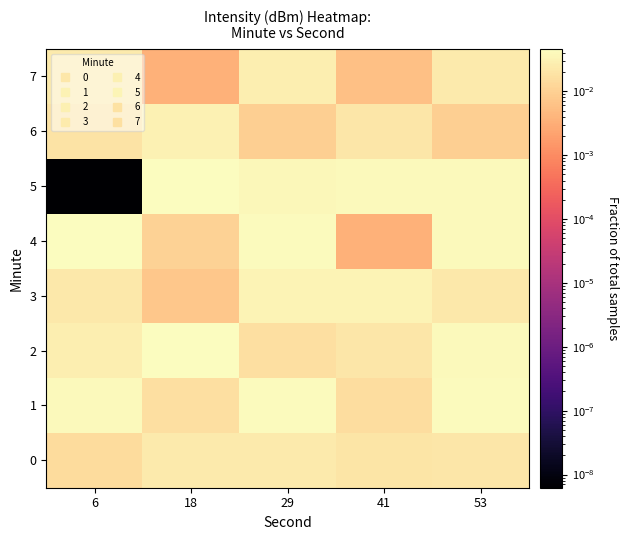

Rank the series by their maximum value, from lowest to highest.

0, 7, 6, 3, 1, 2, 5, 4